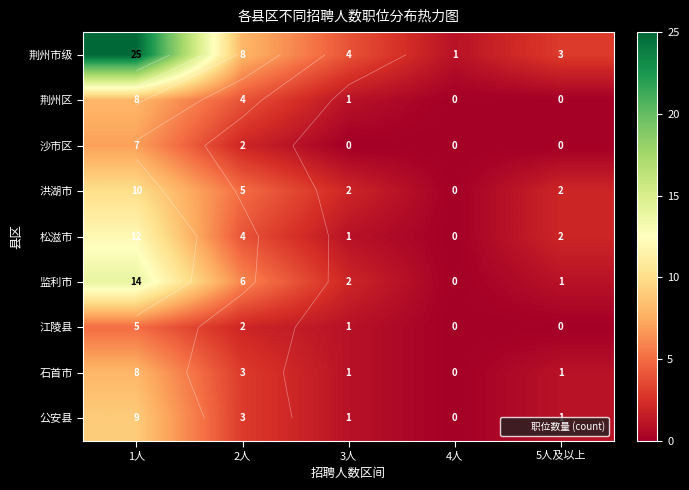

Is it true that 荆州区 equals 11 at 1人?

False